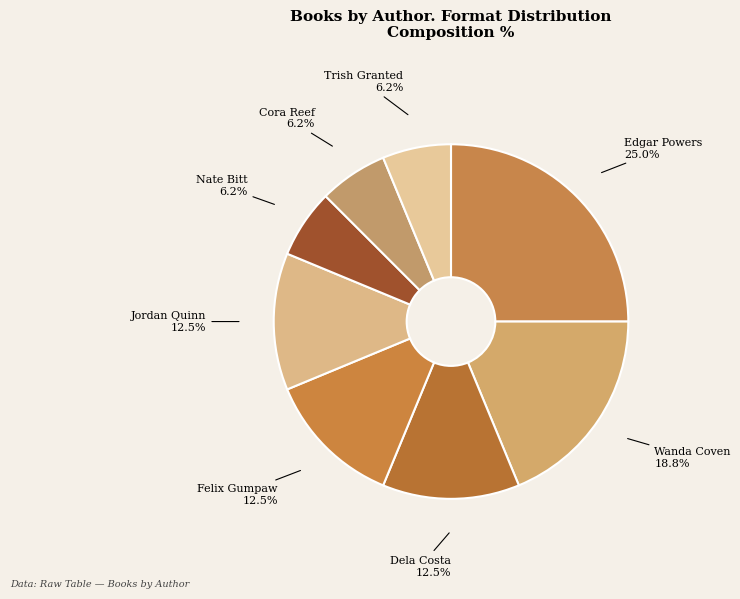

Approximately how many times larger is the value at Jordan Quinn compared to Felix Gumpaw?

1.0